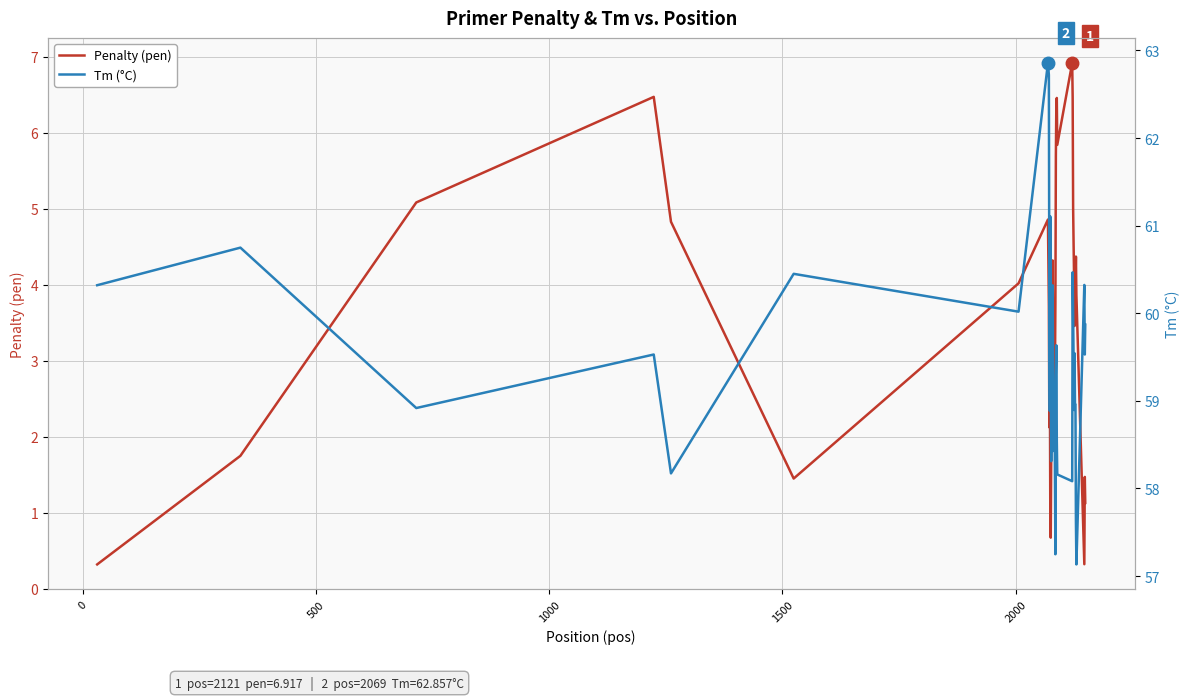

What is the maximum value for Penalty (pen)?

6.9